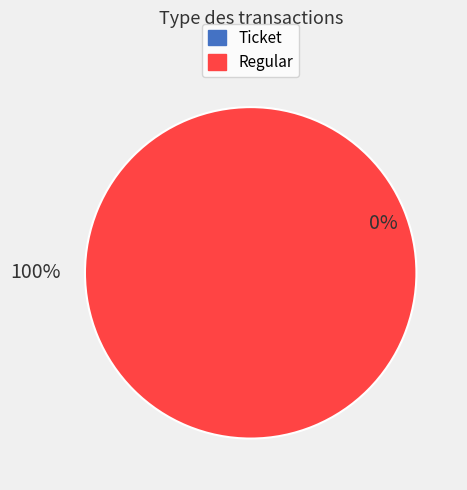

To the nearest percent, what is the combined percentage of Regular and Ticket?

100%